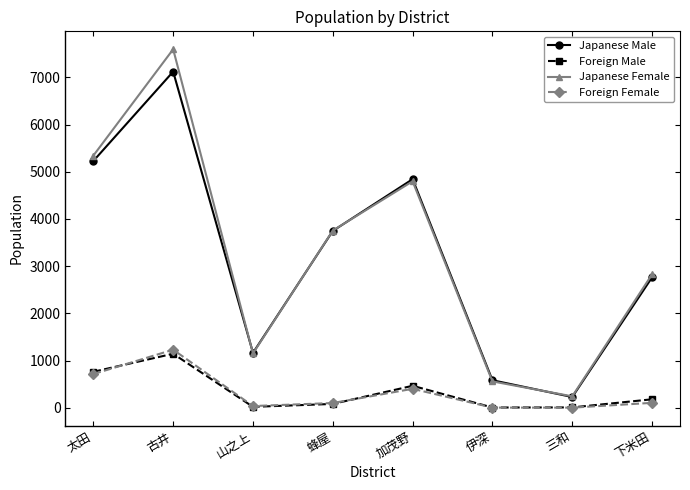

At how many categories does at least one series exceed 2430?

5